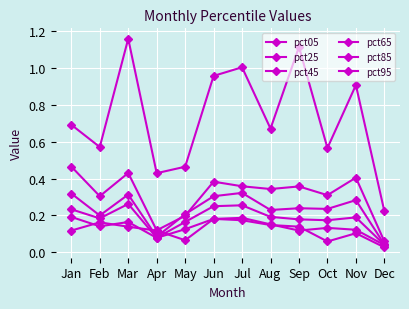

Reading left to right, what are all the values shown in this chart?

pct05: Jan=0.1	Feb=0.2	Mar=0.1	Apr=0.1	May=0.1	Jun=0.2	Jul=0.2	Aug=0.1	Sep=0.1	Oct=0.1	Nov=0.1	Dec=0.0
pct25: Jan=0.2	Feb=0.1	Mar=0.2	Apr=0.1	May=0.1	Jun=0.2	Jul=0.2	Aug=0.2	Sep=0.1	Oct=0.1	Nov=0.1	Dec=0.0
pct45: Jan=0.2	Feb=0.2	Mar=0.3	Apr=0.1	May=0.2	Jun=0.3	Jul=0.3	Aug=0.2	Sep=0.2	Oct=0.2	Nov=0.2	Dec=0.0
pct65: Jan=0.3	Feb=0.2	Mar=0.3	Apr=0.1	May=0.2	Jun=0.3	Jul=0.3	Aug=0.2	Sep=0.2	Oct=0.2	Nov=0.3	Dec=0.0
pct85: Jan=0.5	Feb=0.3	Mar=0.4	Apr=0.1	May=0.2	Jun=0.4	Jul=0.4	Aug=0.3	Sep=0.4	Oct=0.3	Nov=0.4	Dec=0.1
pct95: Jan=0.7	Feb=0.6	Mar=1.2	Apr=0.4	May=0.5	Jun=1.0	Jul=1.0	Aug=0.7	Sep=1.1	Oct=0.6	Nov=0.9	Dec=0.2